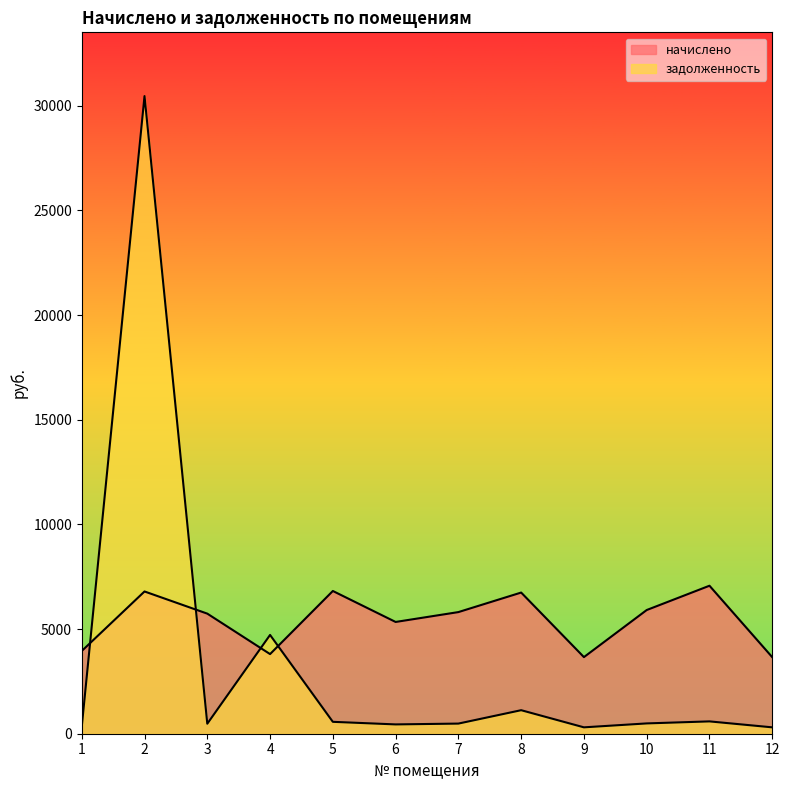

How many lines are shown in the chart?

2